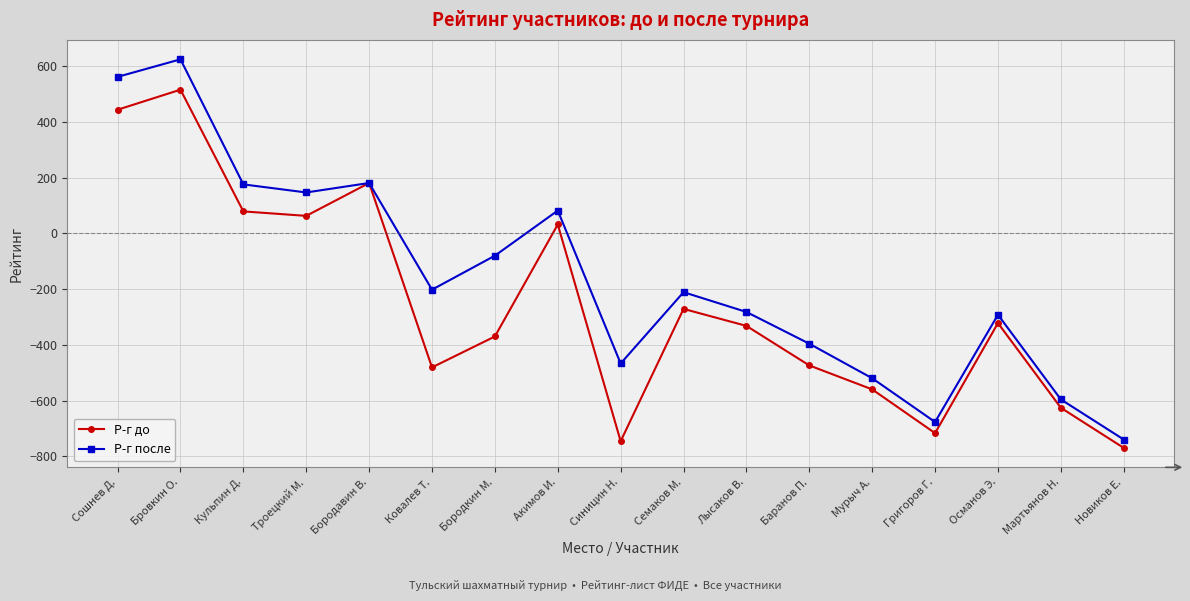

Rank the series at Лысаков В. from lowest to highest value.

Р-г до, Р-г после